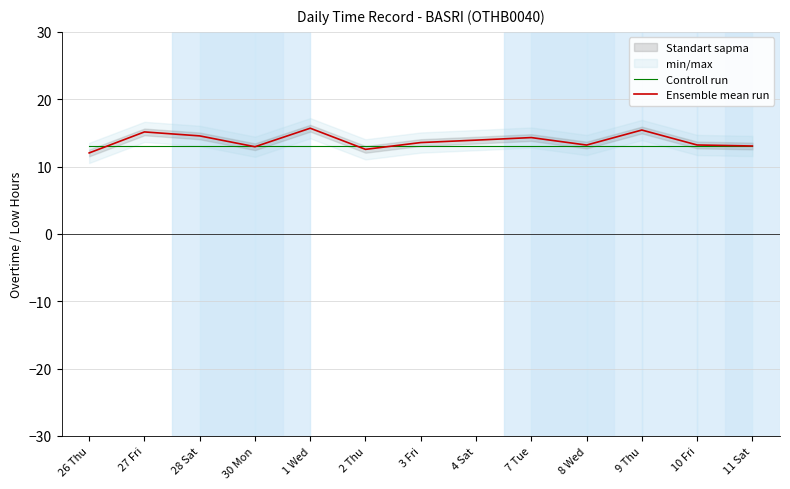

What is the difference between the second highest and second lowest values in the Ensemble mean run series?

2.9